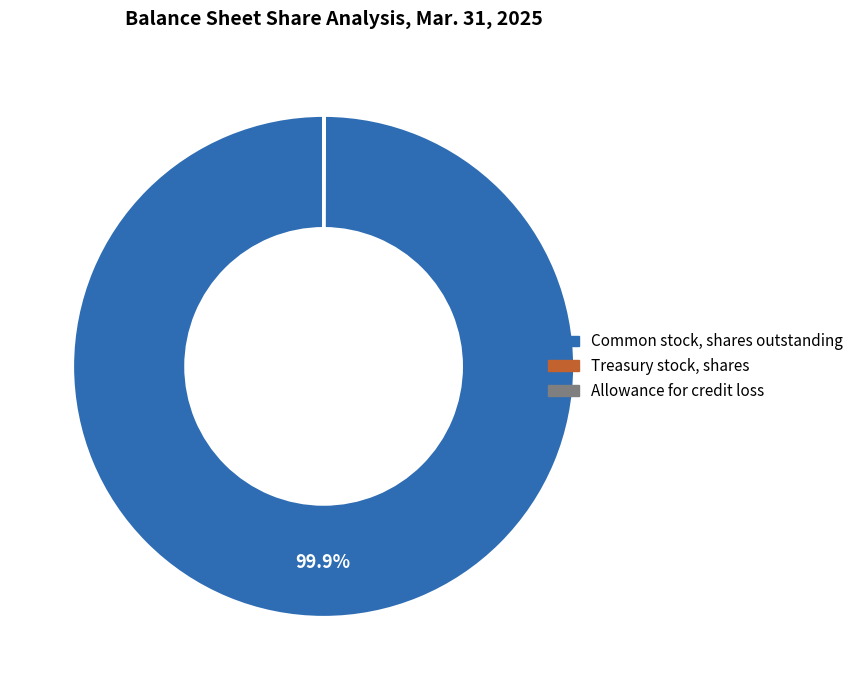

What is the majority slice?

Common stock, shares outstanding